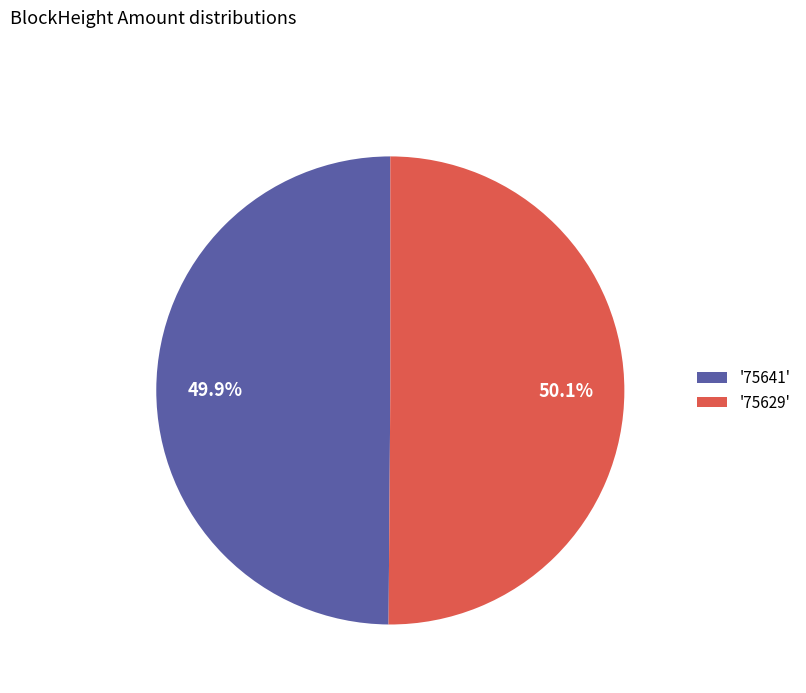

Count the number of slices in the pie.

2